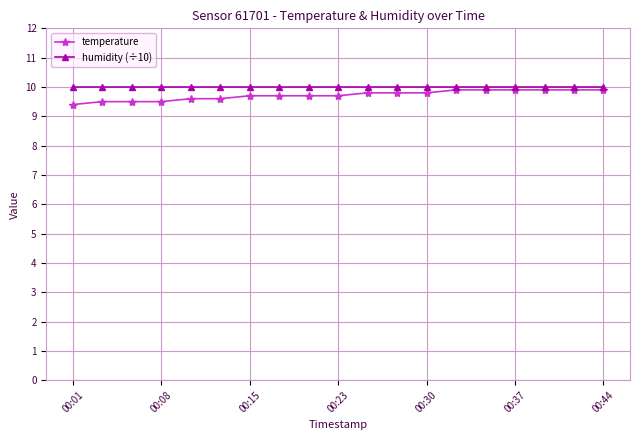

At how many categories does at least one series exceed 9?

19